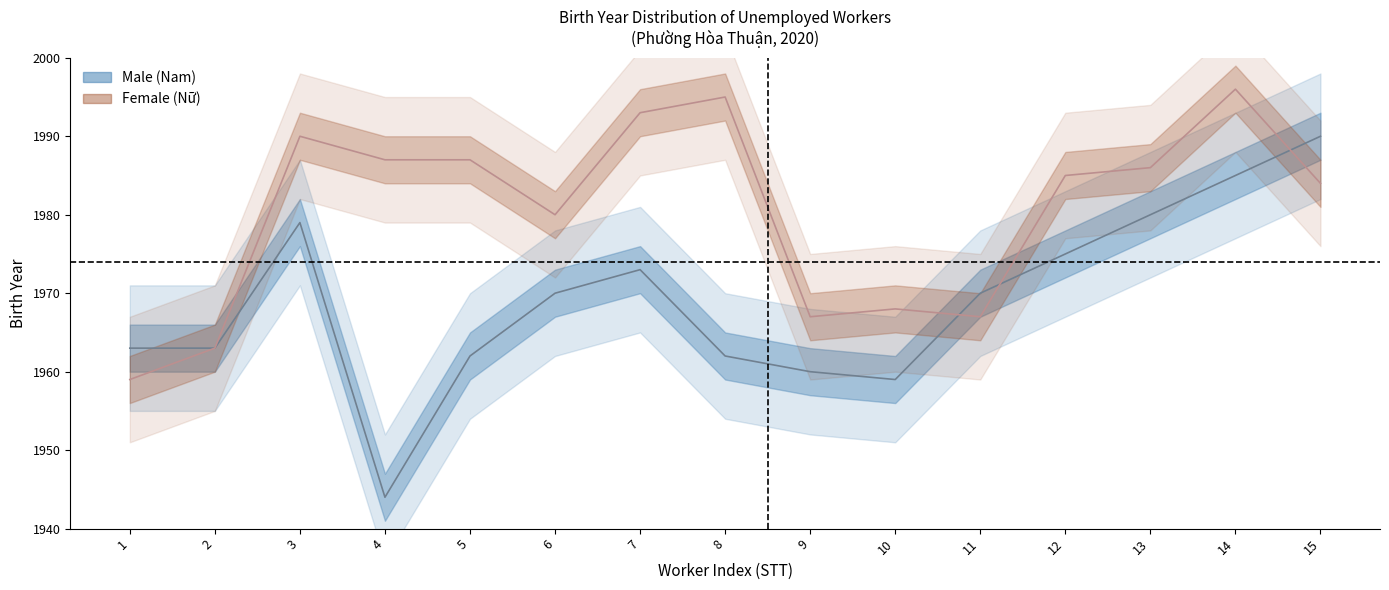

The Male (Nam) series shows 1113 at 4. True or false?

False